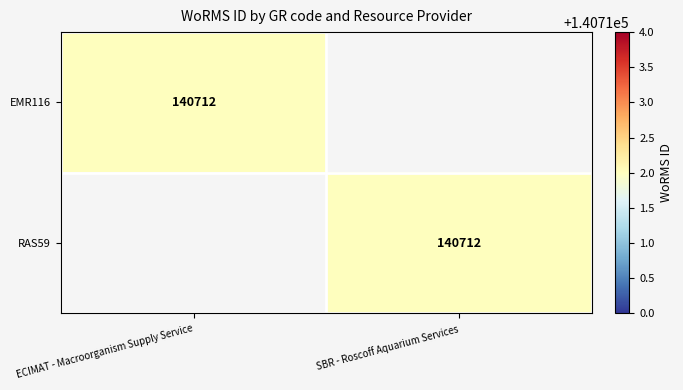

Count the number of categories in the chart.

2